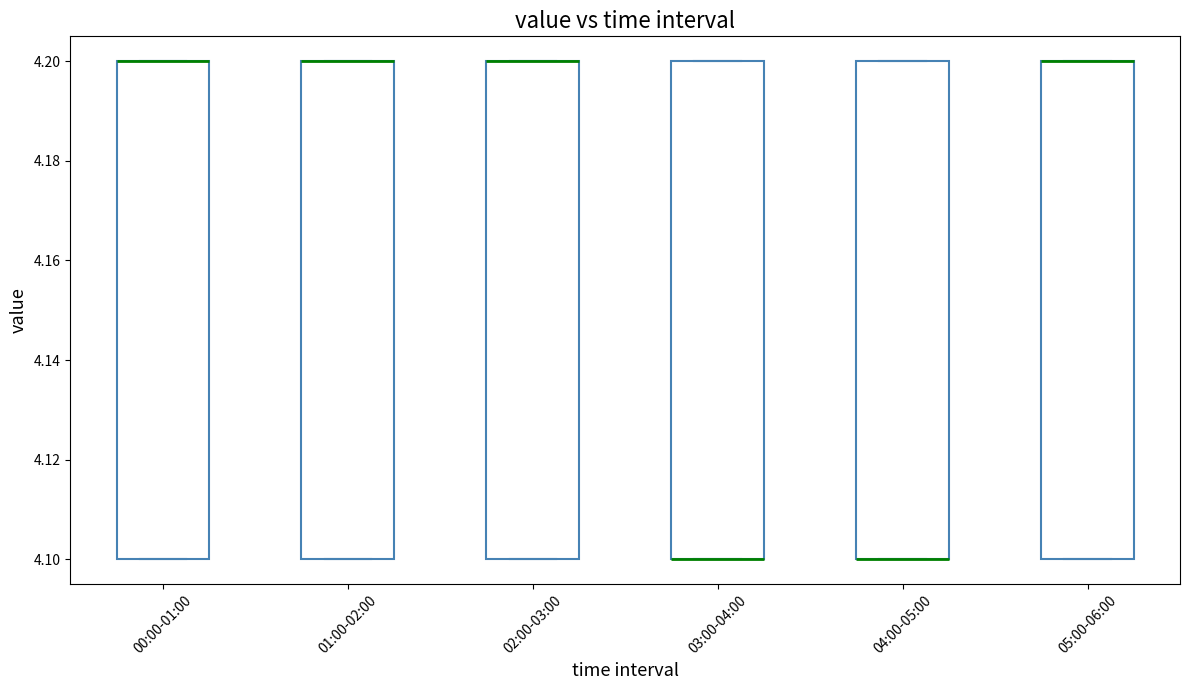

Reading left to right, read every box against the y-axis: the position of its median line, the range the box covers, and the ends of its whiskers. The values are not printed on the chart, so give them approximately, as read against the axis.

00:00-01:00: median 4.2 (drawn on the box's upper edge), box 4.1 to 4.2, whiskers 4.1 to 4.2
01:00-02:00: median 4.2 (drawn on the box's upper edge), box 4.1 to 4.2, whiskers 4.1 to 4.2
02:00-03:00: median 4.2 (drawn on the box's upper edge), box 4.1 to 4.2, whiskers 4.1 to 4.2
03:00-04:00: median 4.1 (drawn on the box's lower edge), box 4.1 to 4.2, whiskers 4.1 to 4.2
04:00-05:00: median 4.1 (drawn on the box's lower edge), box 4.1 to 4.2, whiskers 4.1 to 4.2
05:00-06:00: median 4.2 (drawn on the box's upper edge), box 4.1 to 4.2, whiskers 4.1 to 4.2